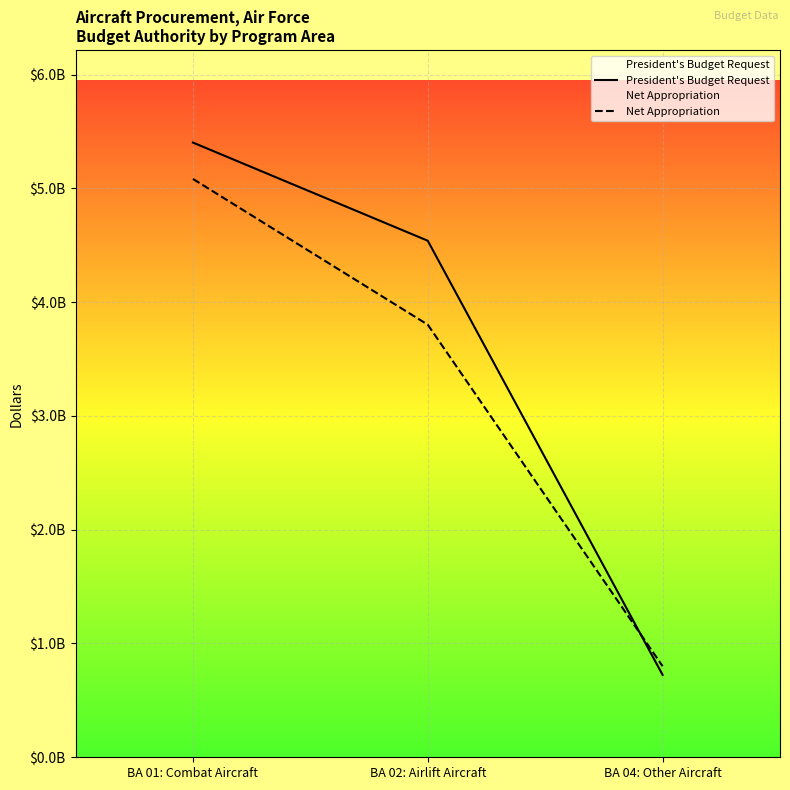

What is the difference between the President's Budget Request values at BA 01: Combat Aircraft and BA 02: Airlift Aircraft?

862714000